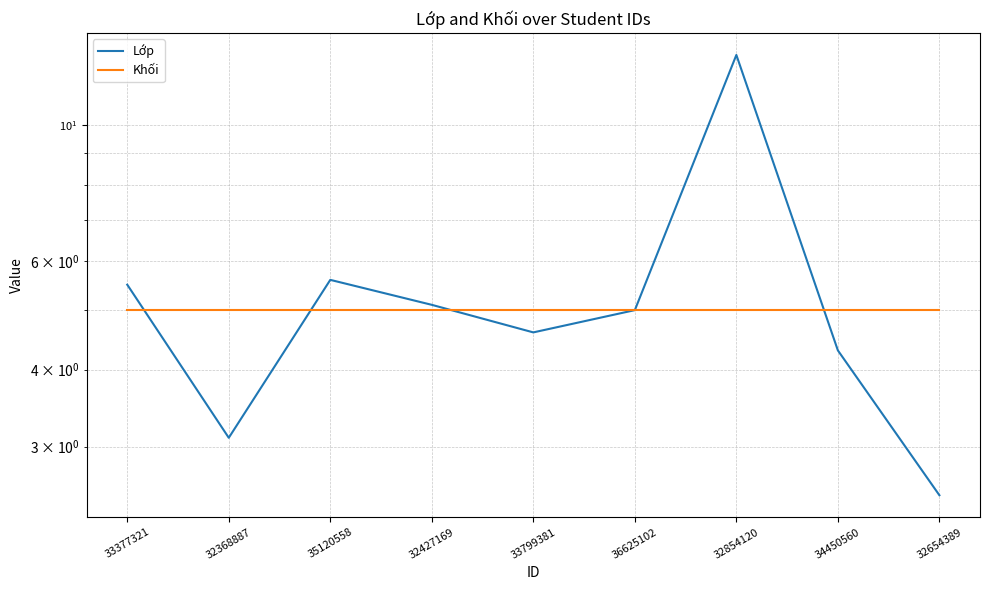

Read the Lớp value at 35120558.

5.6